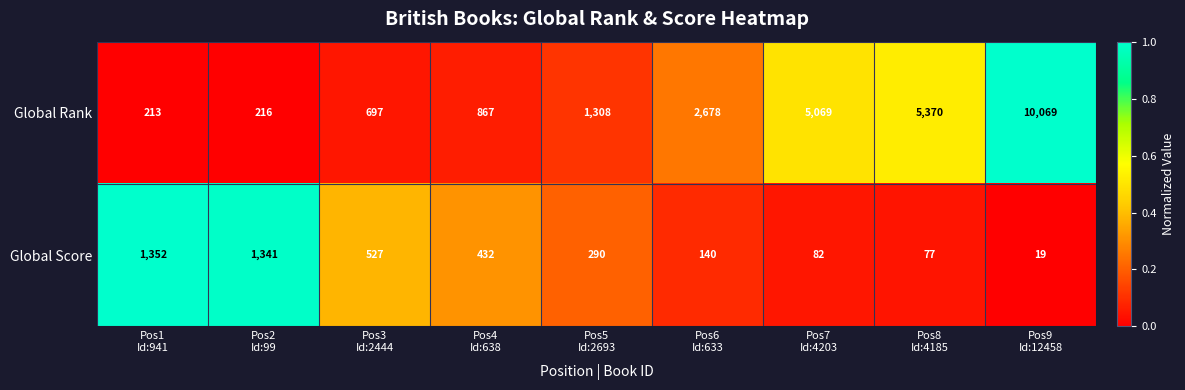

At which category does the chart reach its peak across all series?

Pos9
Id:12458